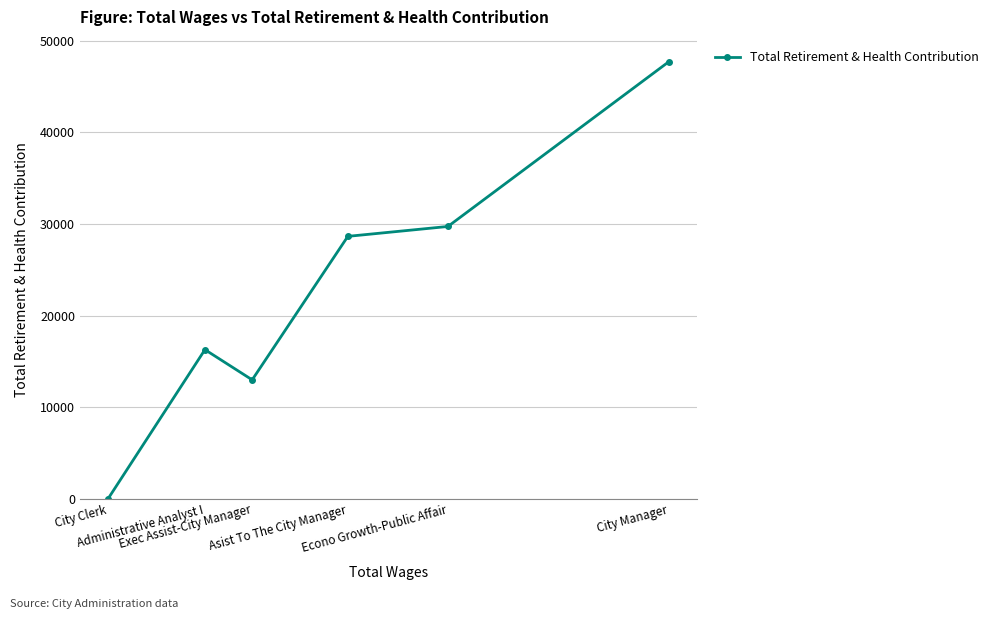

Where is the first local maximum?

Administrative Analyst I